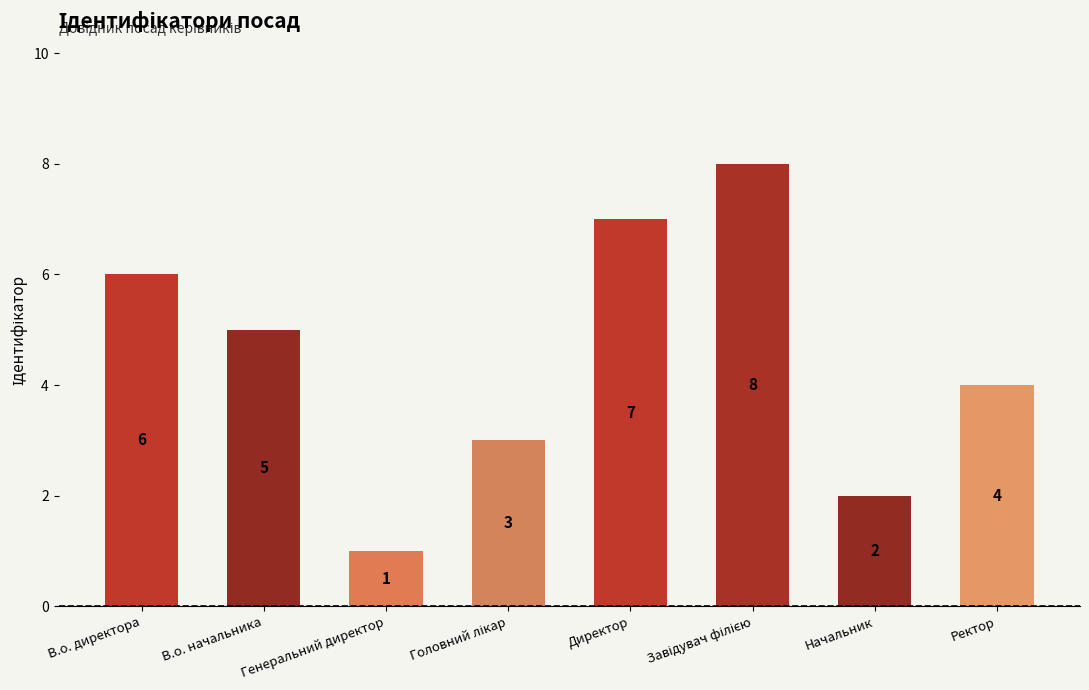

What is the sum of all values?

36